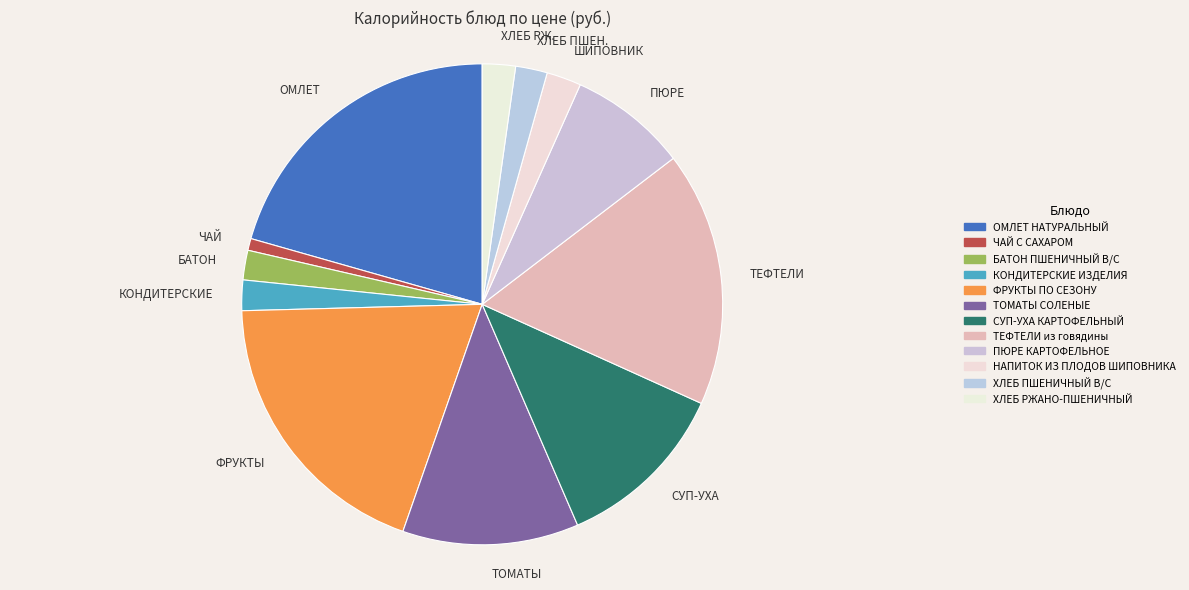

Count the number of slices in the pie.

12